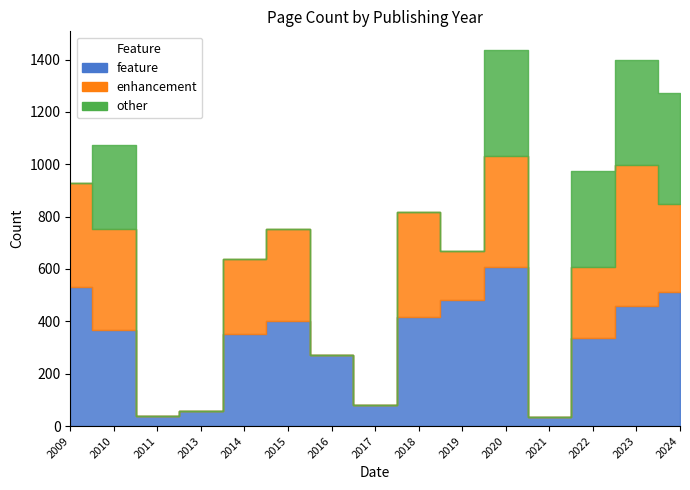

What is the sum of all other values?

1920